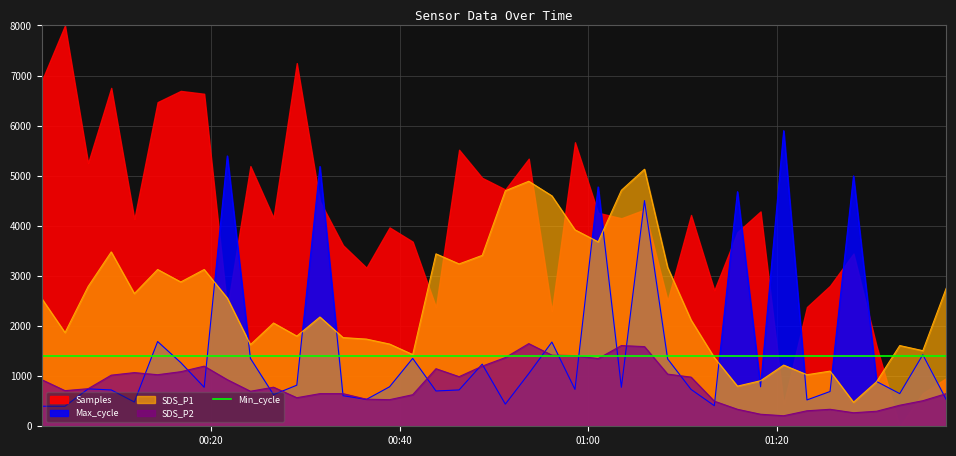

Rank the categories by SDS_P1 value from highest to lowest.

2022/02/16 01:05:57, 2022/02/16 00:53:41, 2022/02/16 01:03:30, 2022/02/16 00:51:12, 2022/02/16 00:56:08, 2022/02/16 00:58:35, 2022/02/16 01:01:02, 2022/02/16 00:09:26, 2022/02/16 00:43:51, 2022/02/16 00:48:45, 2022/02/16 00:46:18, 2022/02/16 01:08:24, 2022/02/16 00:14:21, 2022/02/16 00:19:17, 2022/02/16 00:16:48, 2022/02/16 00:06:59, 2022/02/16 01:37:55, 2022/02/16 00:11:53, 2022/02/16 00:21:44, 2022/02/16 00:02:04, 2022/02/16 00:31:33, 2022/02/16 01:10:53, 2022/02/16 00:26:38, 2022/02/16 00:04:32, 2022/02/16 00:29:06, 2022/02/16 00:34:00, 2022/02/16 00:36:29, 2022/02/16 00:38:56, 2022/02/16 00:24:11, 2022/02/16 01:33:00, 2022/02/16 01:35:27, 2022/02/16 00:41:23, 2022/02/16 01:13:21, 2022/02/16 01:20:42, 2022/02/16 01:25:37, 2022/02/16 01:23:10, 2022/02/16 01:18:15, 2022/02/16 01:30:33, 2022/02/16 01:15:48, 2022/02/16 01:28:06